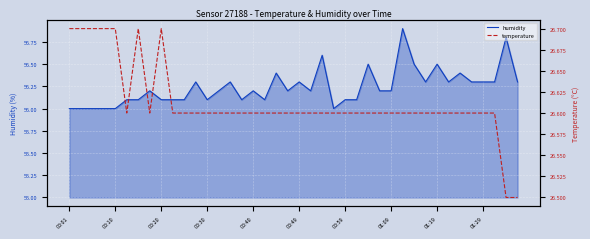

What is the highest value of the humidity series?

56.9